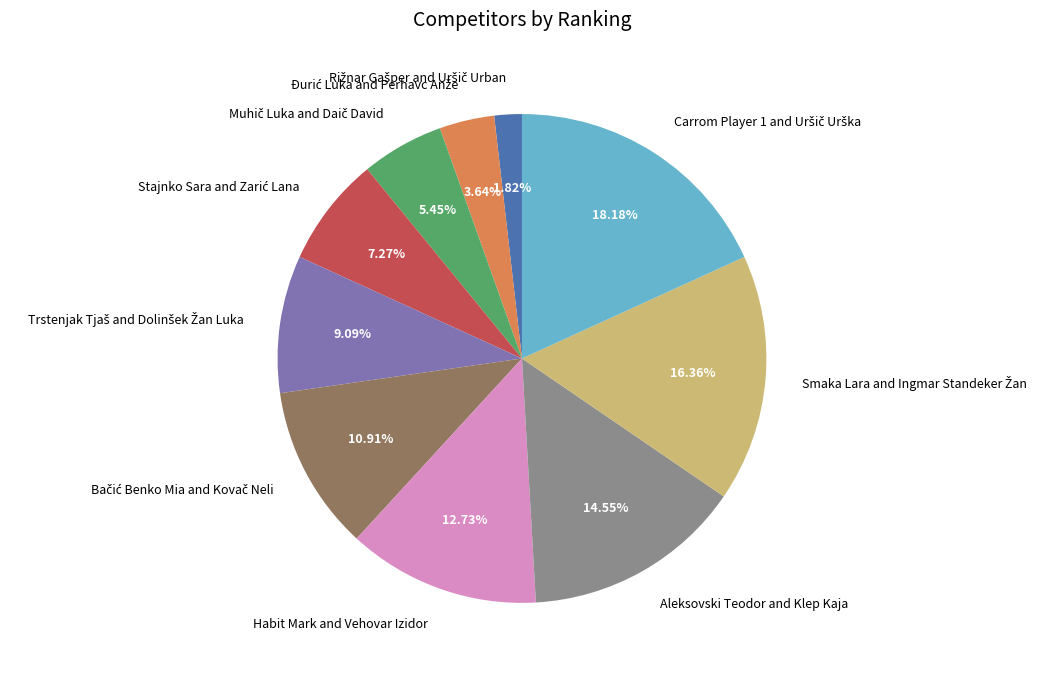

Does any single category account for the majority?

No